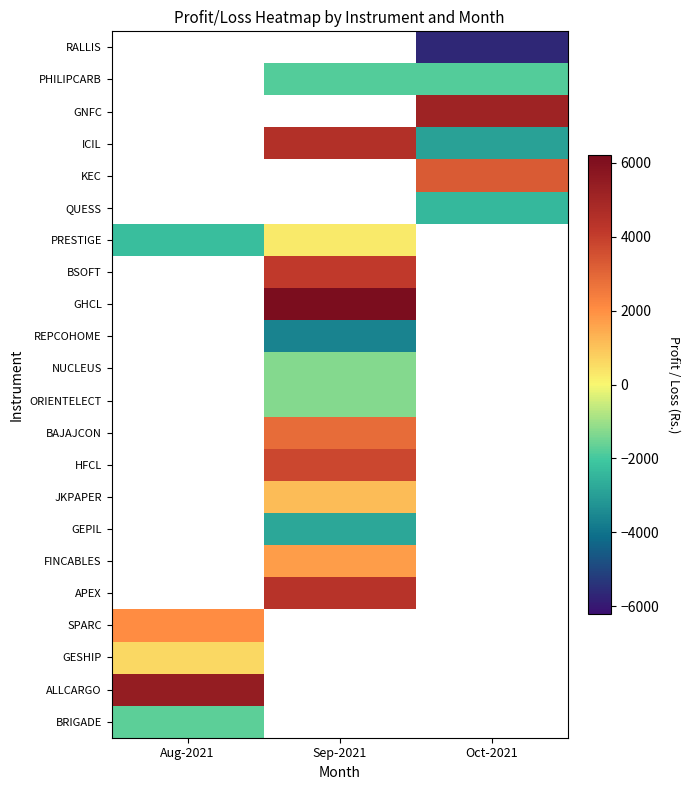

At which category does the chart reach its minimum across all series?

Oct-2021